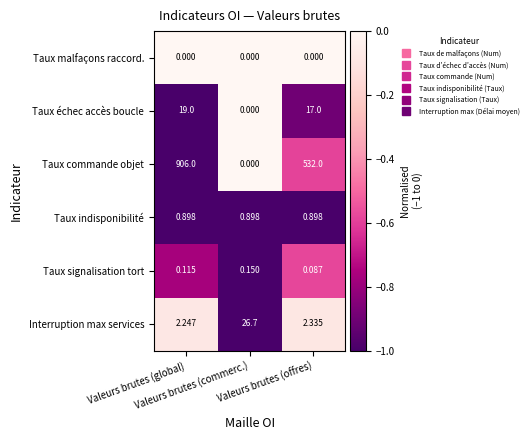

Which series has the widest spread of values?

Taux commande objet